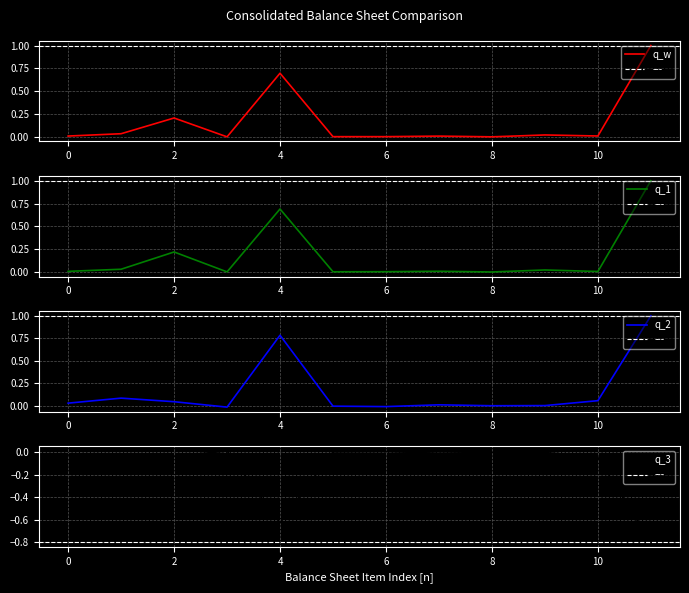

True or false: q_1 has a value of -0.7 at 8.

False